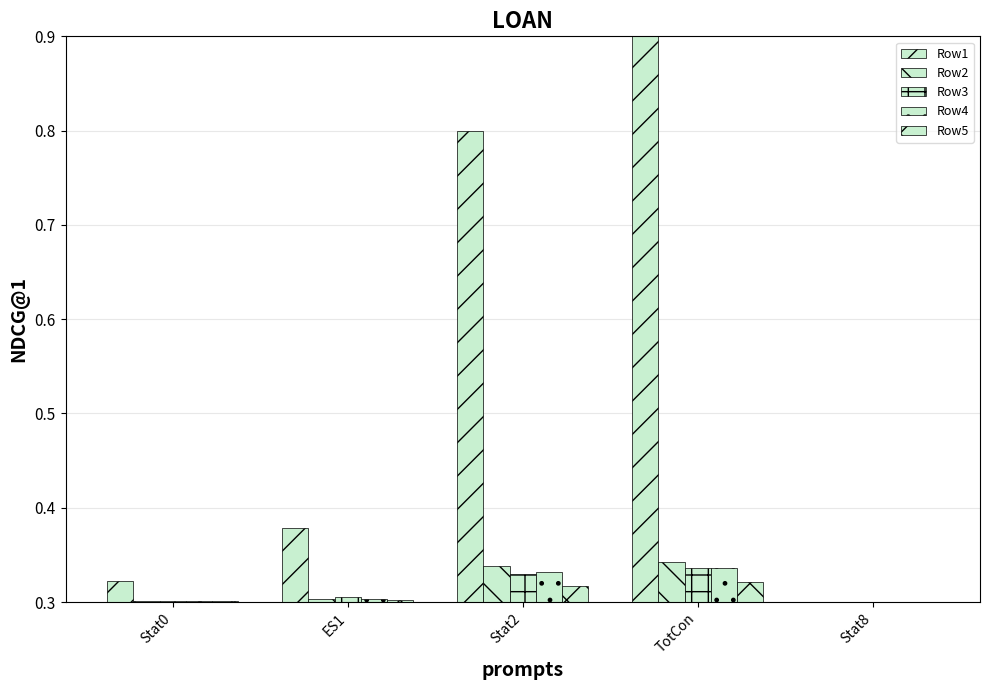

Does the chart contain stacked bars?

No